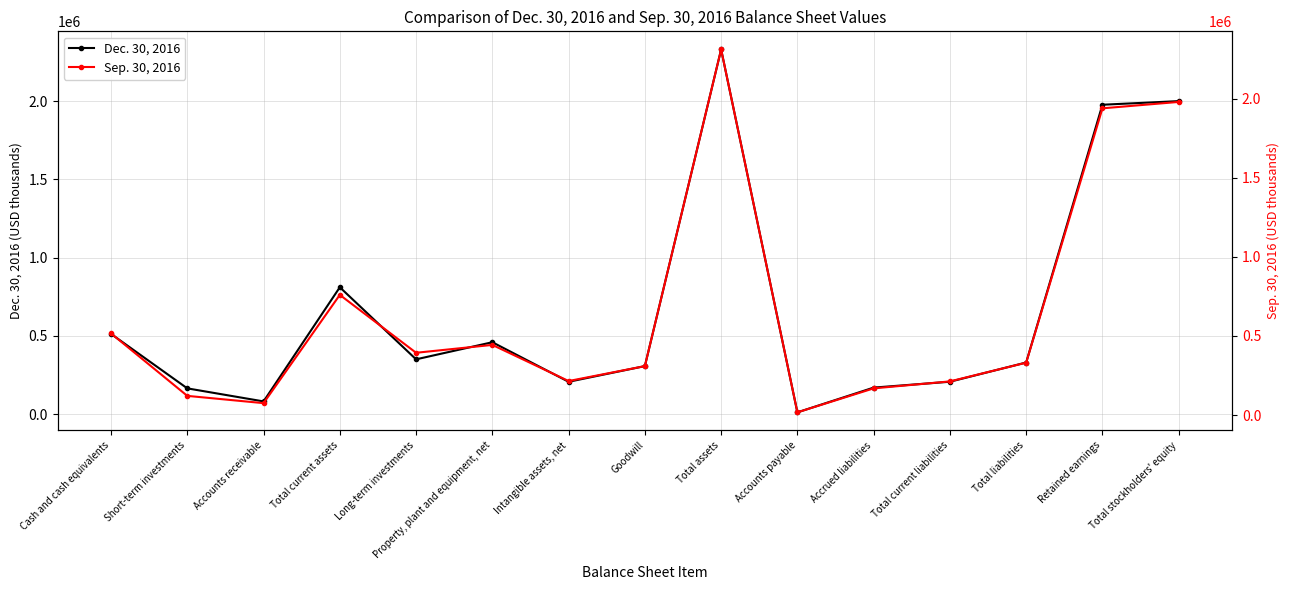

Does the chart display data point markers on the line(s)?

Yes